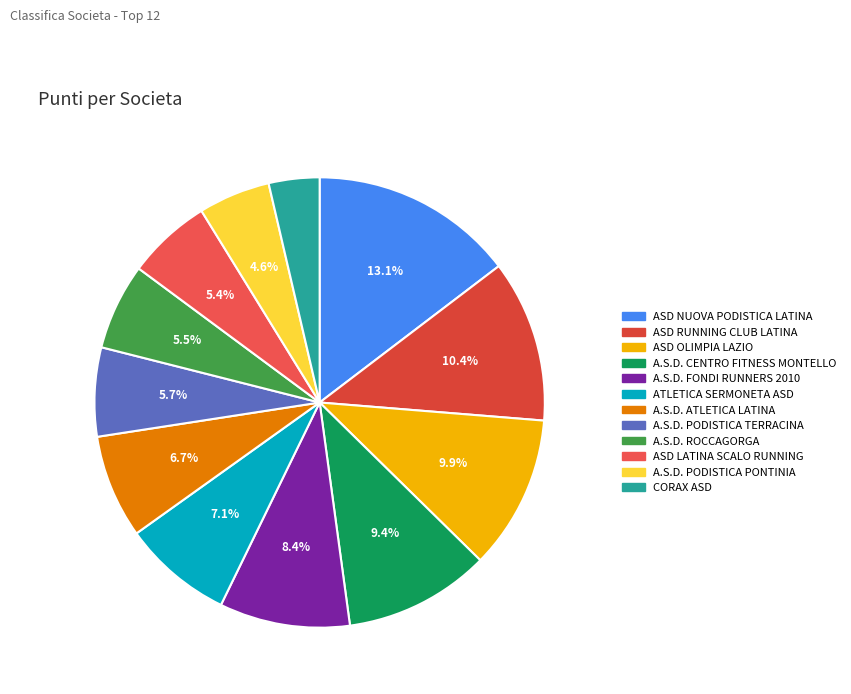

Combined, do ATLETICA SERMONETA ASD and ASD LATINA SCALO RUNNING account for over 50%?

No